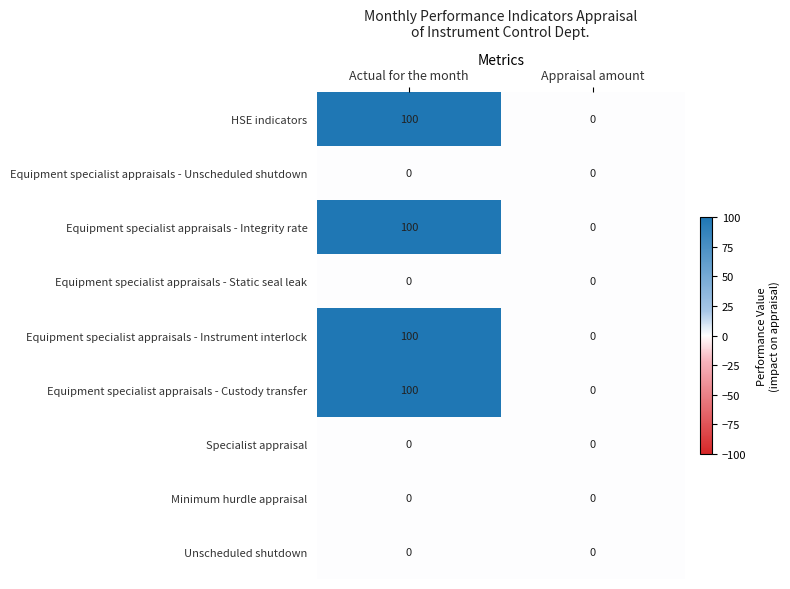

At how many categories does at least one series exceed 22?

1